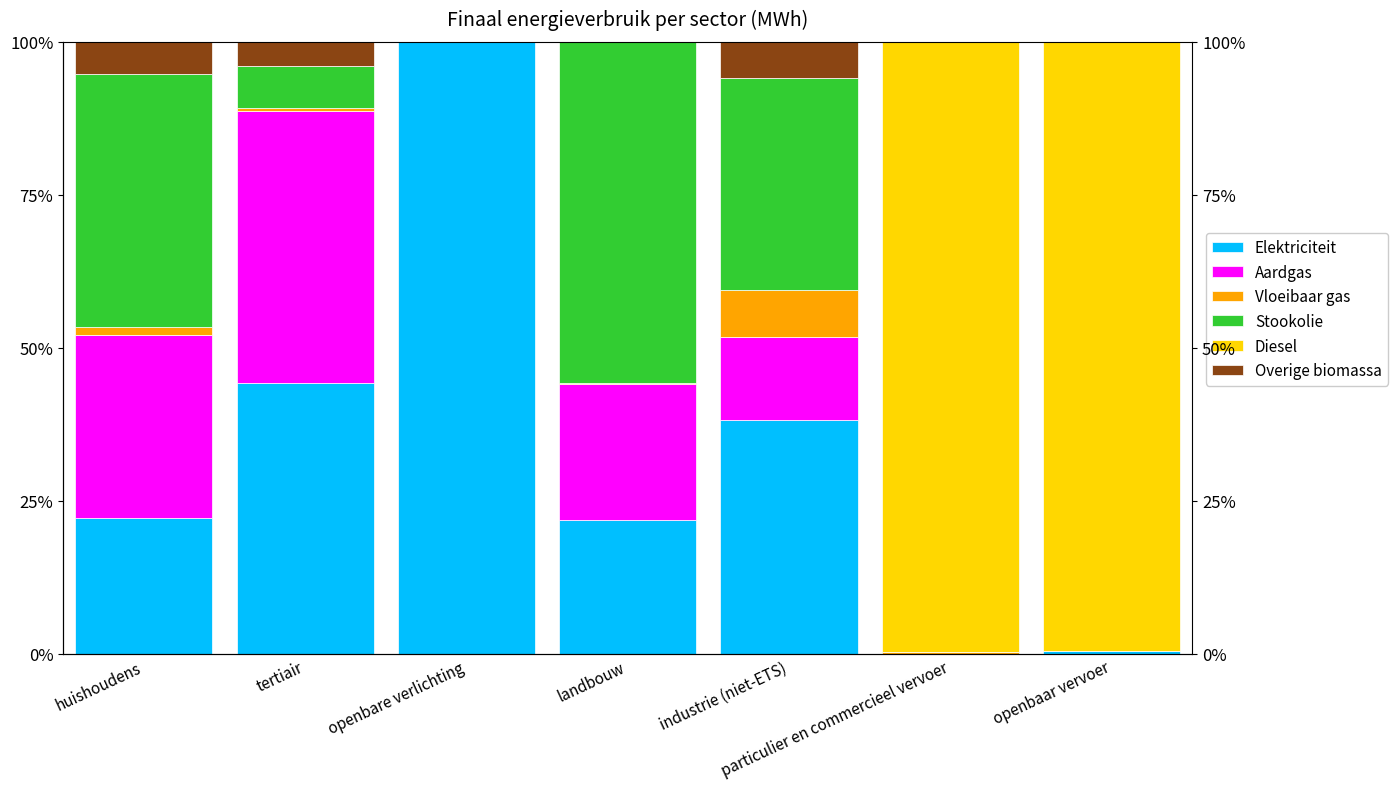

At which label does Stookolie first exceed 6?

huishoudens